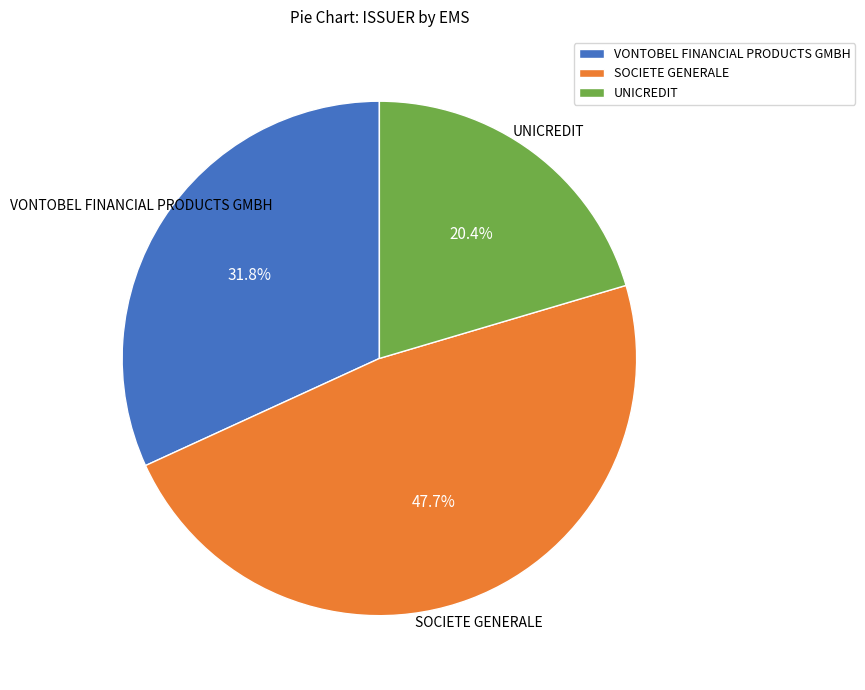

Rank the categories by value from highest to lowest.

SOCIETE GENERALE, VONTOBEL FINANCIAL PRODUCTS GMBH, UNICREDIT